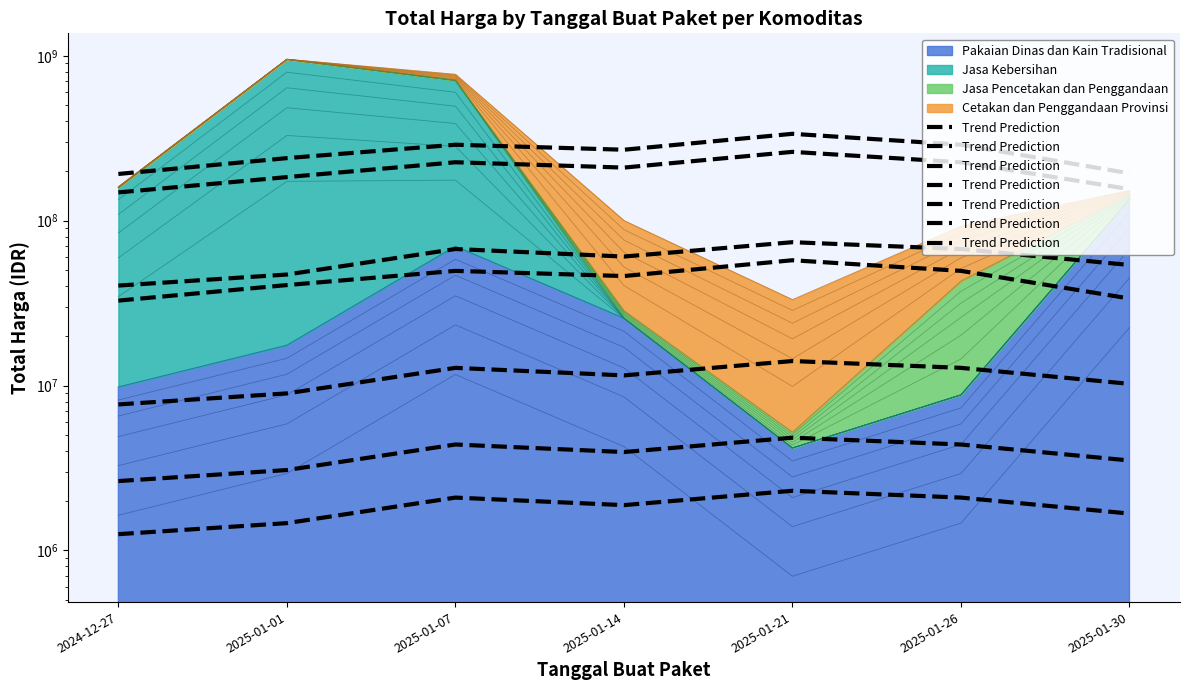

Reading right to left, what are all the values shown in this chart?

53868000	67335000	74068500	60601500	67335000	47134500	40401000